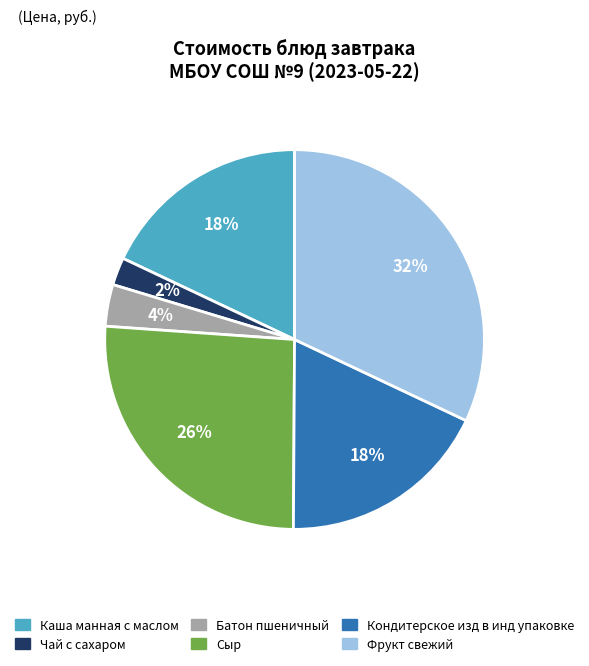

Which category has the biggest portion of the pie?

Фрукт свежий